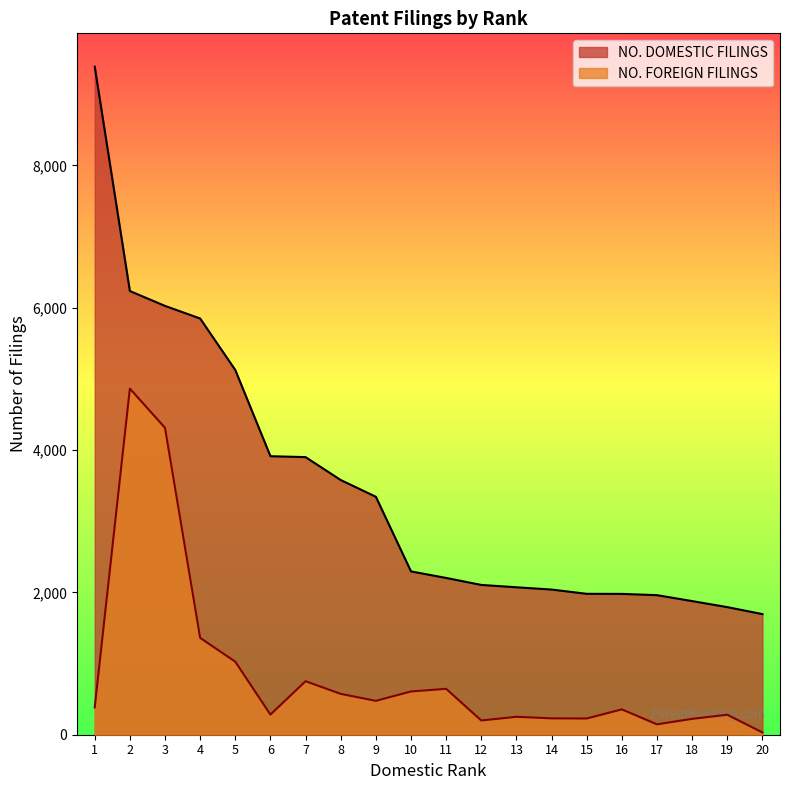

True or false: NO. FOREIGN FILINGS and NO. DOMESTIC FILINGS intersect in this chart.

False